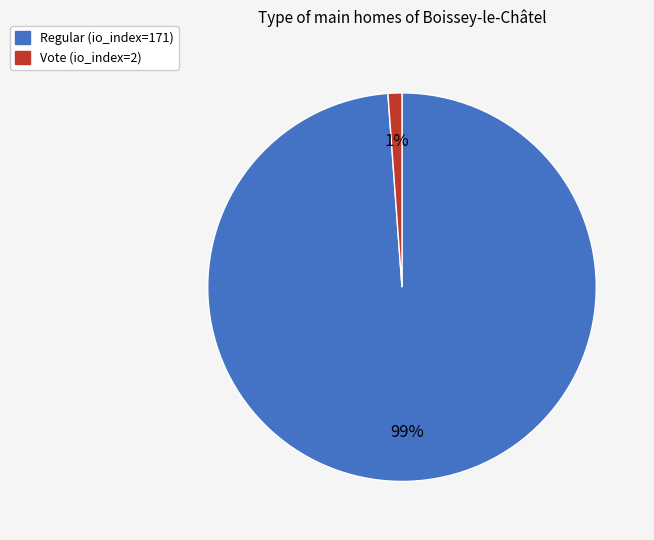

To the nearest percent, what percentage of the pie is Regular (io_index=171)?

99%